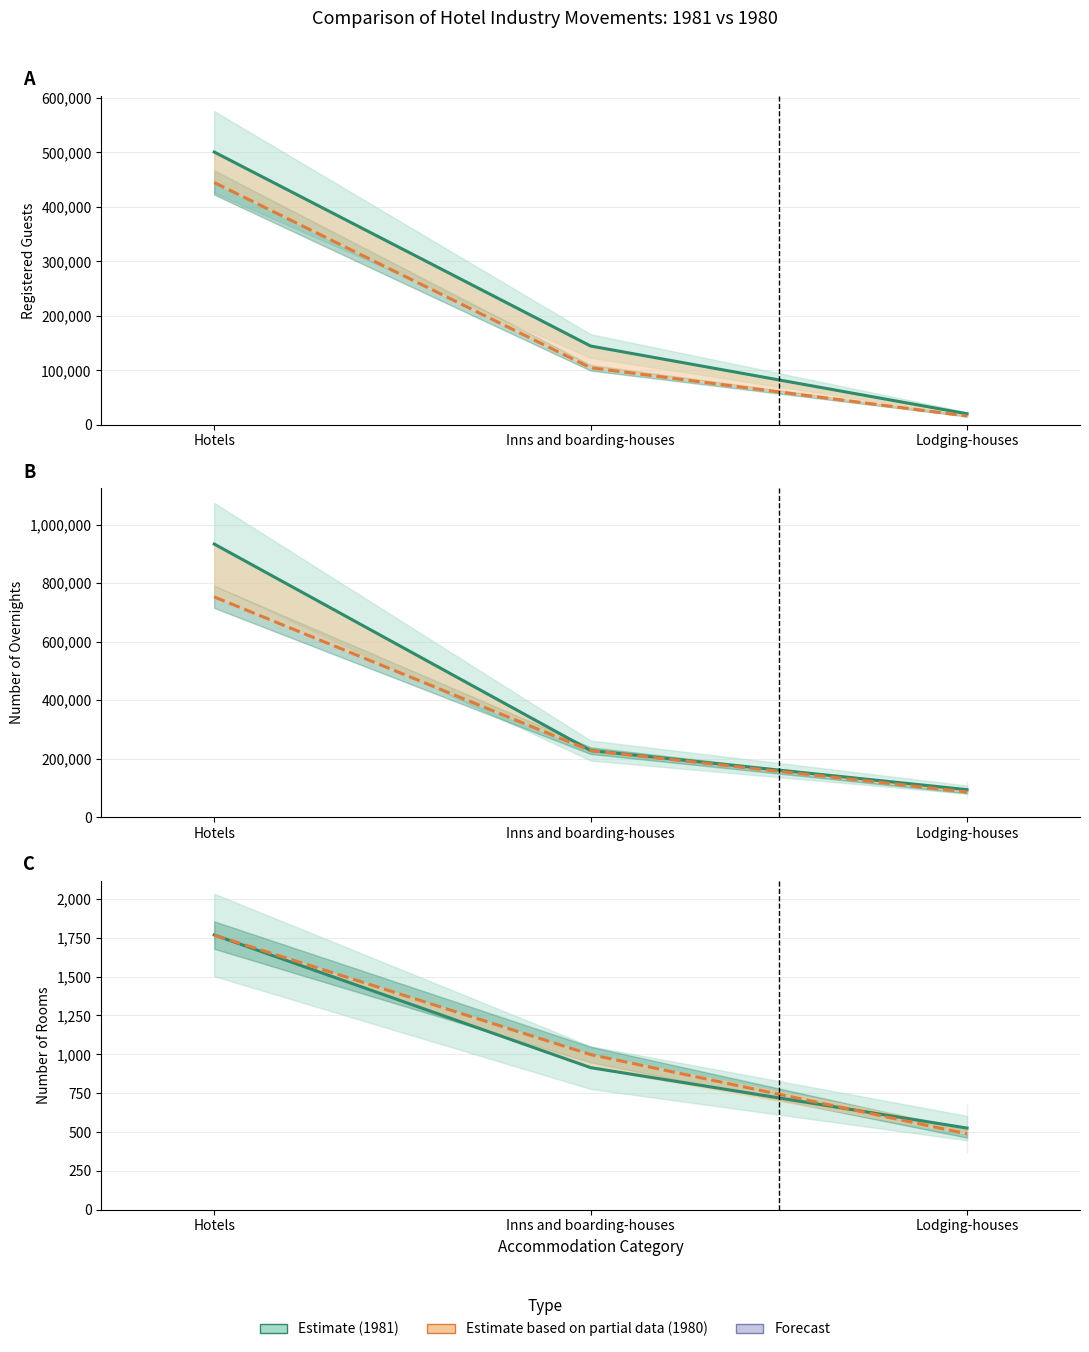

The value of 1981 (Estimate) at Lodging-houses is 117. True or false?

False